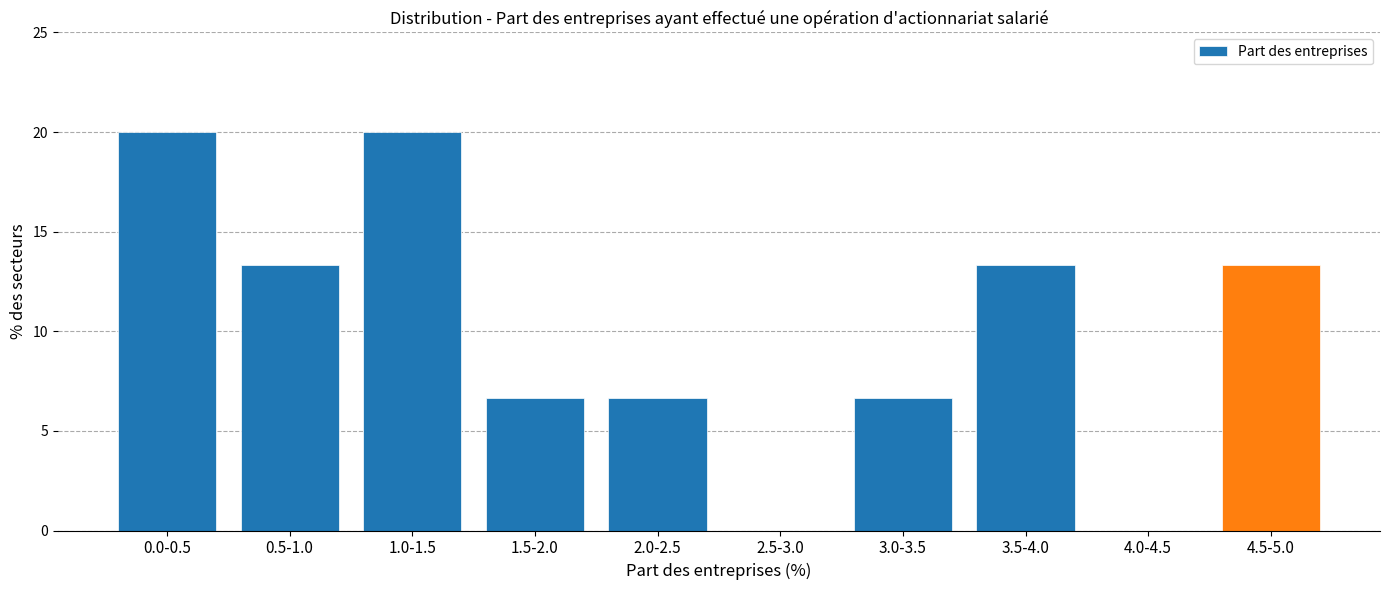

Reading right to left, transcribe all the data shown in this chart.

4.5-5.0=13.3	4.0-4.5=0.0	3.5-4.0=13.3	3.0-3.5=6.7	2.5-3.0=0.0	2.0-2.5=6.7	1.5-2.0=6.7	1.0-1.5=20.0	0.5-1.0=13.3	0.0-0.5=20.0